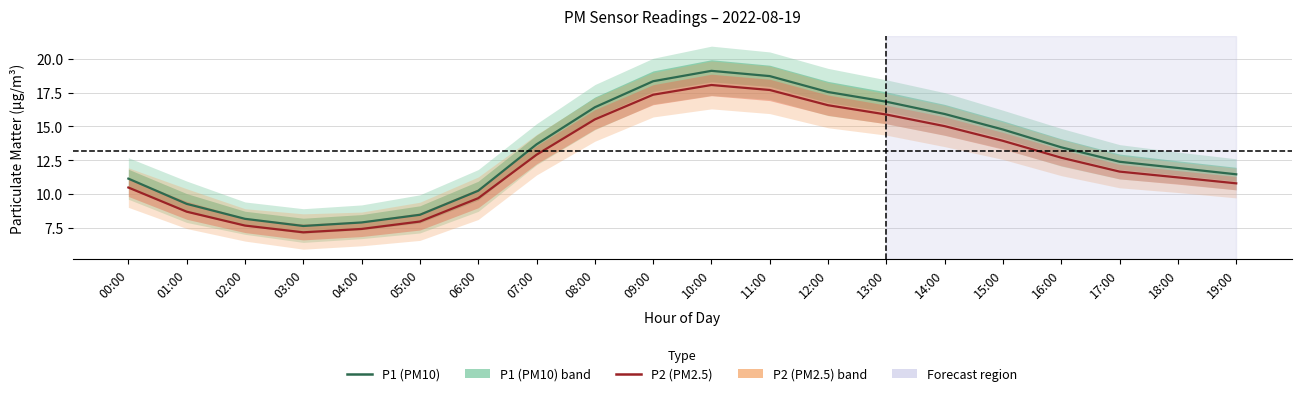

Does the chart have visible grid lines?

Yes